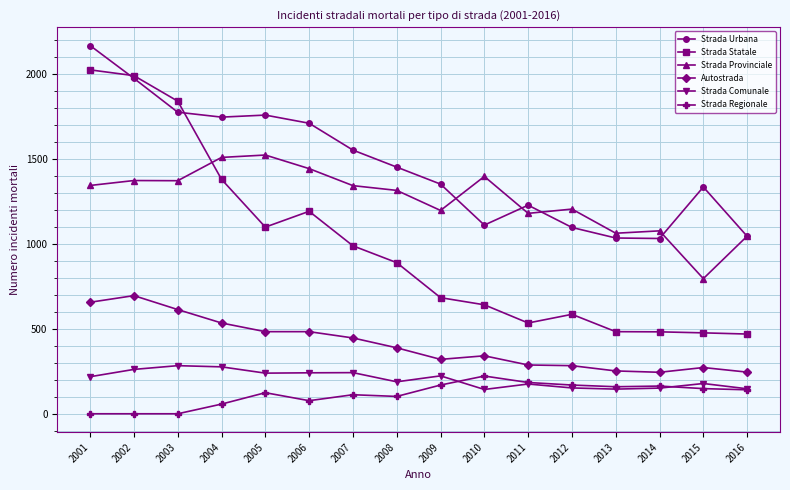

What are all the series names shown in the legend?

Strada Urbana, Strada Statale, Strada Provinciale, Autostrada, Strada Comunale, Strada Regionale